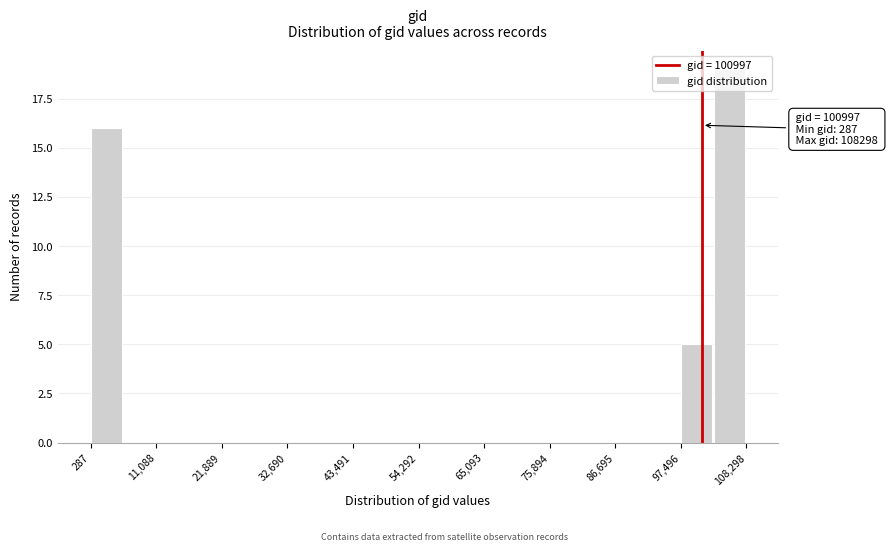

Read against the x-axis, roughly where is the centre of the tallest bar?

106000